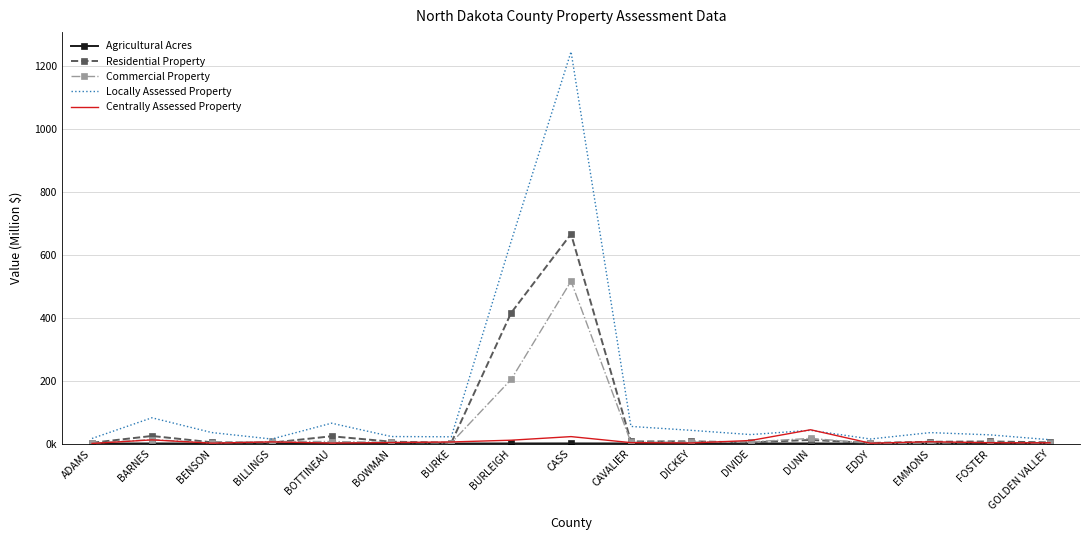

How many data points in Residential Property are above 6463592?

8